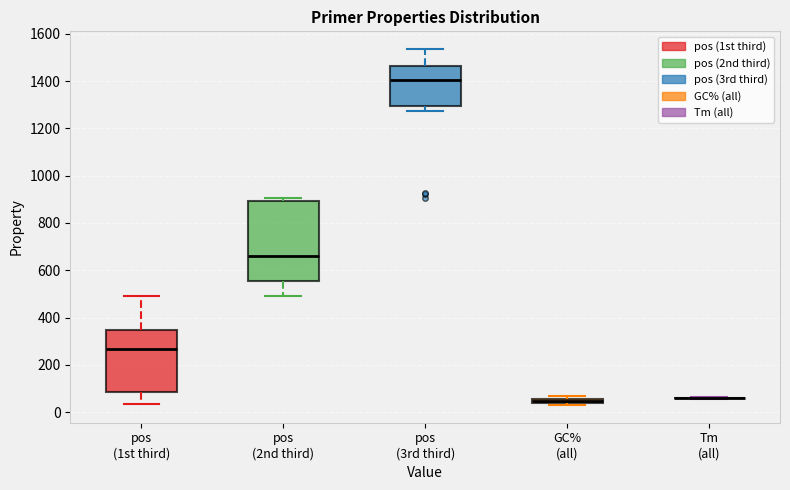

Where does the upper whisker of the box for pos (1st third) end on the y-axis? The values are not printed on the chart, so give them approximately, as read against the axis.

500